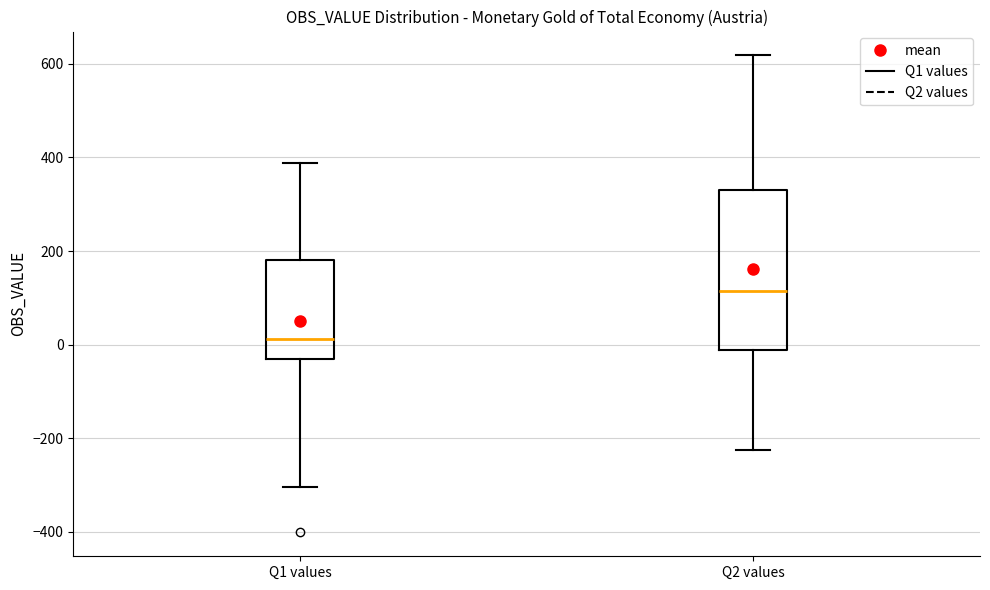

Reading left to right, read every box against the y-axis: the position of its median line, the range the box covers, and the ends of its whiskers. The values are not printed on the chart, so give them approximately, as read against the axis.

Q1 values: median 20, box -40 to 180, whiskers -300 to 380
Q2 values: median 120, box -20 to 320, whiskers -220 to 620